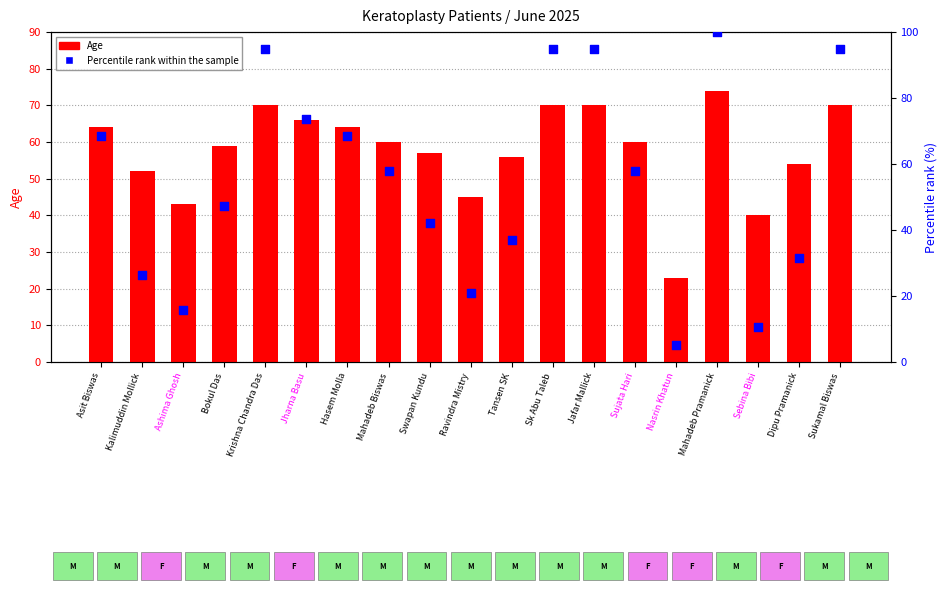

Which series has the largest total across all categories?

Age